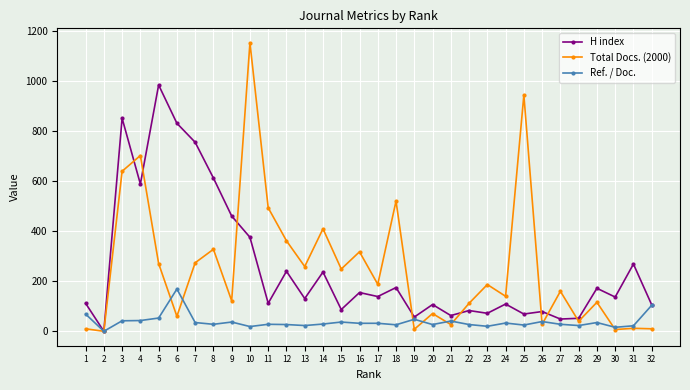

What is the value of the H index point at the 28th from the left?

52